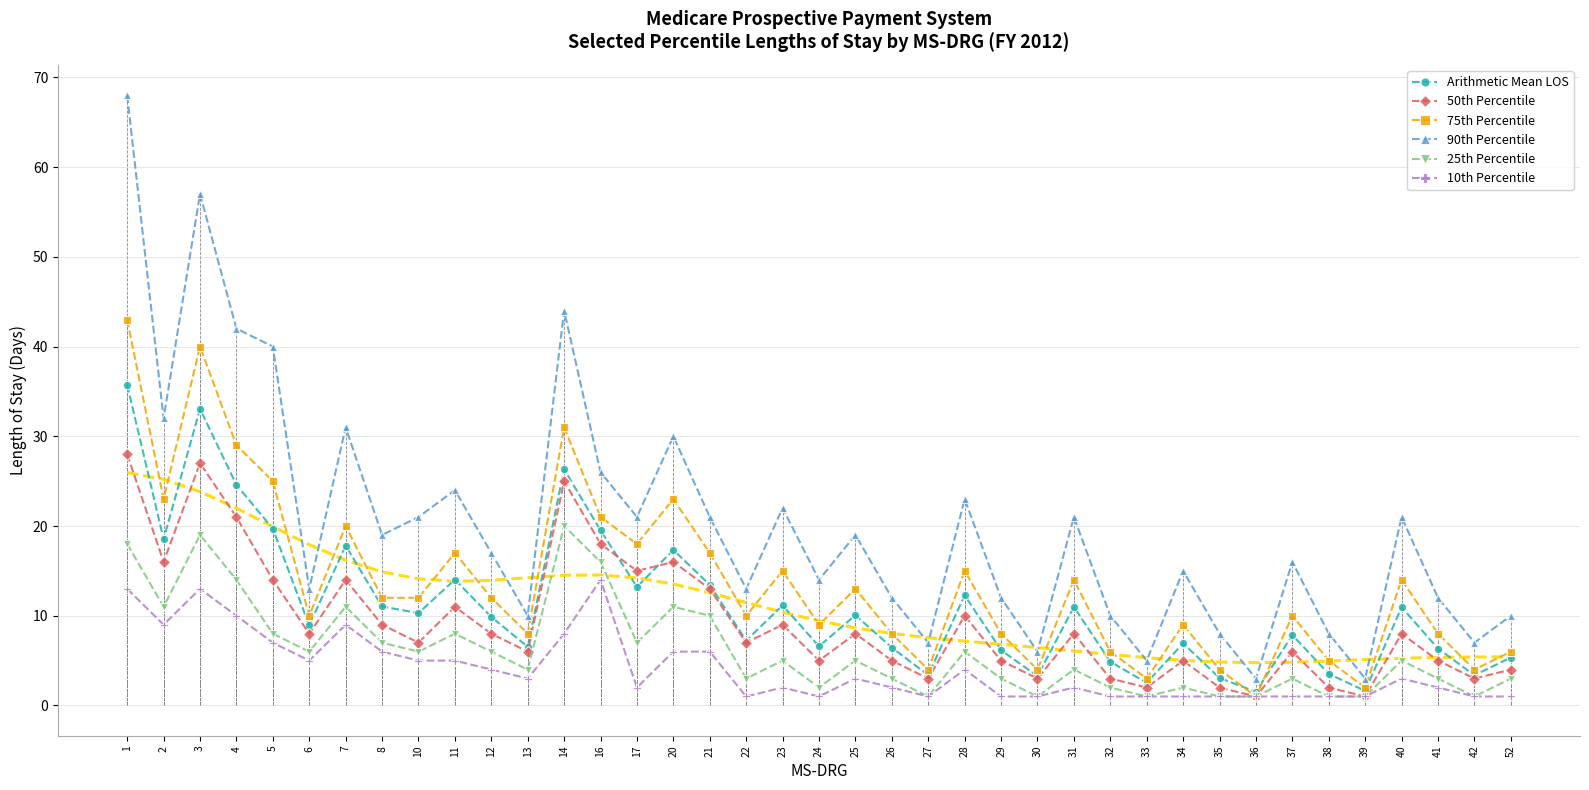

Reading left to right, extract all data points from this chart.

Arithmetic Mean LOS: 35.7	18.5	33.0	24.6	19.7	8.9	17.8	11.0	10.3	14.0	9.9	6.5	26.3	19.5	13.2	17.3	13.4	7.2	11.2	6.6	10.1	6.5	3.4	12.3	6.2	3.3	11.0	4.9	2.5	6.9	3.1	1.5	7.8	3.5	1.6	11.0	6.3	3.4	5.3
50th Percentile: 28.0	16.0	27.0	21.0	14.0	8.0	14.0	9.0	7.0	11.0	8.0	6.0	25.0	18.0	15.0	16.0	13.0	7.0	9.0	5.0	8.0	5.0	3.0	10.0	5.0	3.0	8.0	3.0	2.0	5.0	2.0	1.0	6.0	2.0	1.0	8.0	5.0	3.0	4.0
75th Percentile: 43.0	23.0	40.0	29.0	25.0	10.0	20.0	12.0	12.0	17.0	12.0	8.0	31.0	21.0	18.0	23.0	17.0	10.0	15.0	9.0	13.0	8.0	4.0	15.0	8.0	4.0	14.0	6.0	3.0	9.0	4.0	1.0	10.0	5.0	2.0	14.0	8.0	4.0	6.0
90th Percentile: 68.0	32.0	57.0	42.0	40.0	13.0	31.0	19.0	21.0	24.0	17.0	10.0	44.0	26.0	21.0	30.0	21.0	13.0	22.0	14.0	19.0	12.0	7.0	23.0	12.0	6.0	21.0	10.0	5.0	15.0	8.0	3.0	16.0	8.0	3.0	21.0	12.0	7.0	10.0
25th Percentile: 18.0	11.0	19.0	14.0	8.0	6.0	11.0	7.0	6.0	8.0	6.0	4.0	20.0	16.0	7.0	11.0	10.0	3.0	5.0	2.0	5.0	3.0	1.0	6.0	3.0	1.0	4.0	2.0	1.0	2.0	1.0	1.0	3.0	1.0	1.0	5.0	3.0	1.0	3.0
10th Percentile: 13.0	9.0	13.0	10.0	7.0	5.0	9.0	6.0	5.0	5.0	4.0	3.0	8.0	14.0	2.0	6.0	6.0	1.0	2.0	1.0	3.0	2.0	1.0	4.0	1.0	1.0	2.0	1.0	1.0	1.0	1.0	1.0	1.0	1.0	1.0	3.0	2.0	1.0	1.0